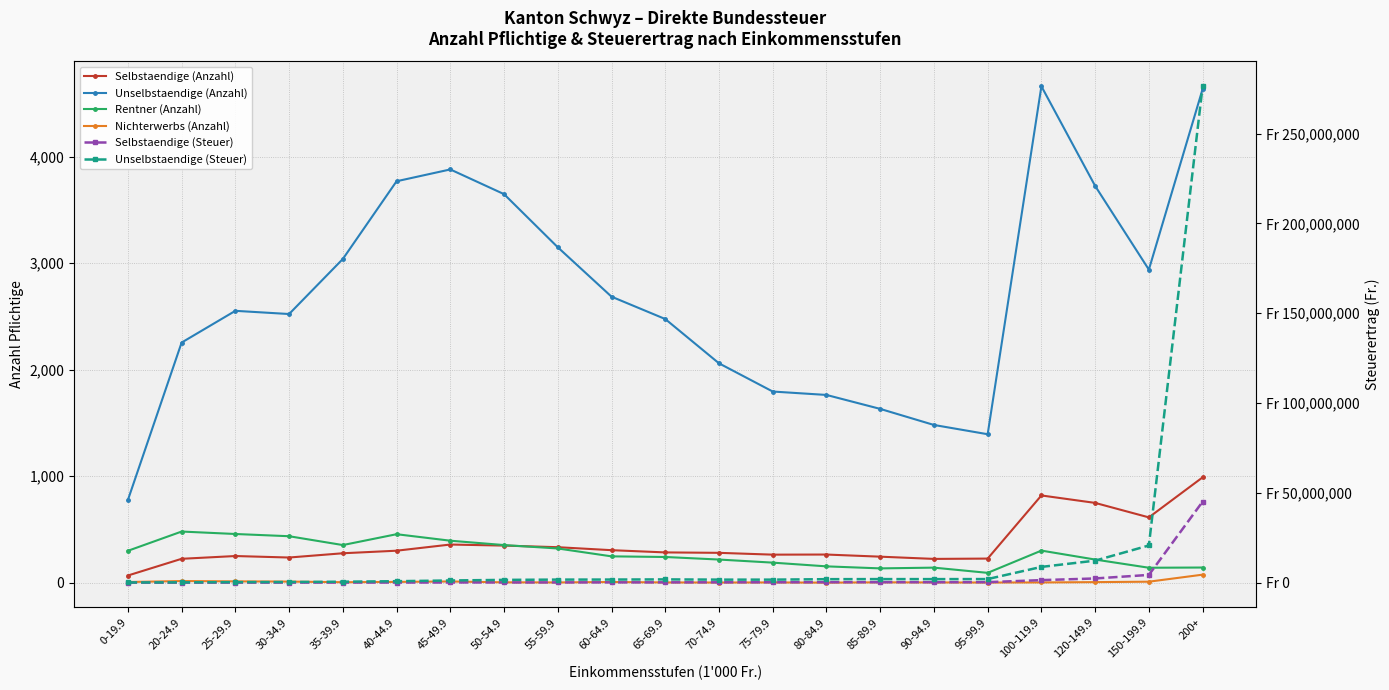

What is the minimum value for Selbstaendige (Anzahl)?

67